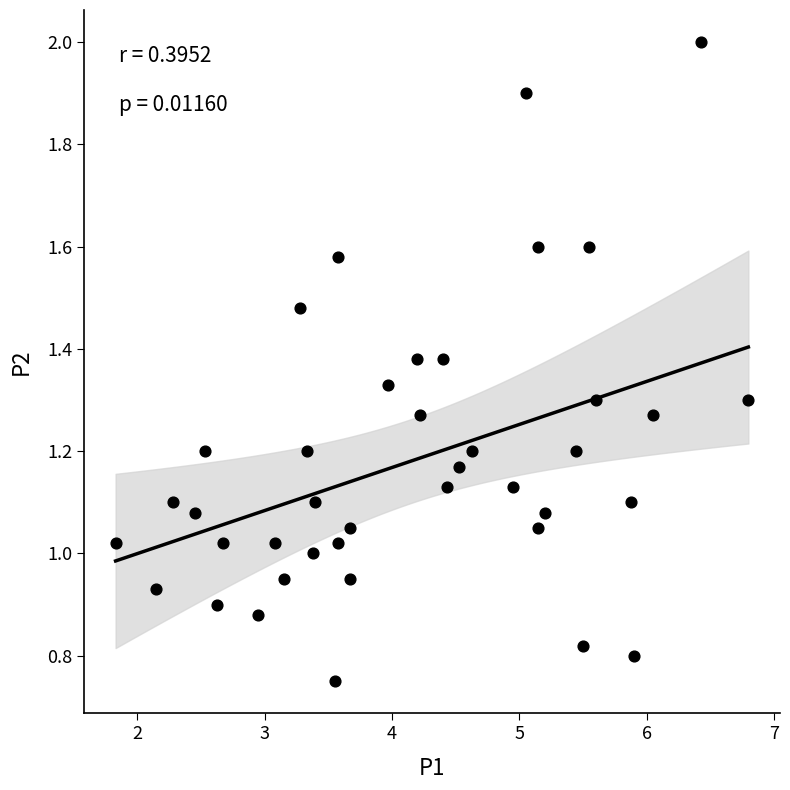

What is the range of X values (max minus min)?

5.0